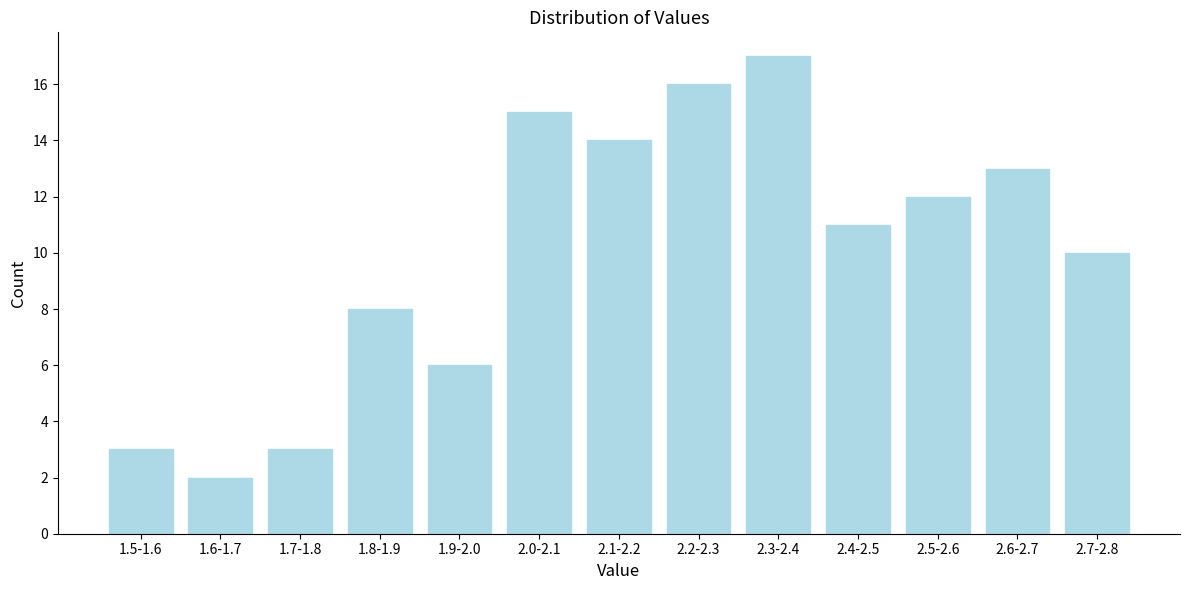

Reading left to right, list all the values displayed in this chart.

1.5-1.6=3	1.6-1.7=2	1.7-1.8=3	1.8-1.9=8	1.9-2.0=6	2.0-2.1=15	2.1-2.2=14	2.2-2.3=16	2.3-2.4=17	2.4-2.5=11	2.5-2.6=12	2.6-2.7=13	2.7-2.8=10